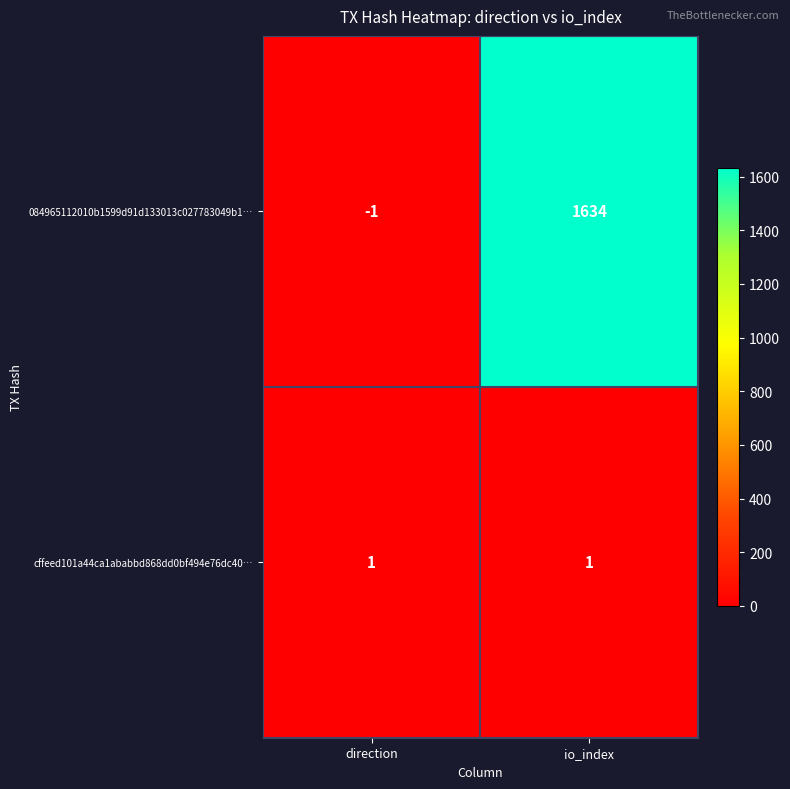

Read the 084965112010b1599d91d133013c027783049b1… value at io_index.

1634